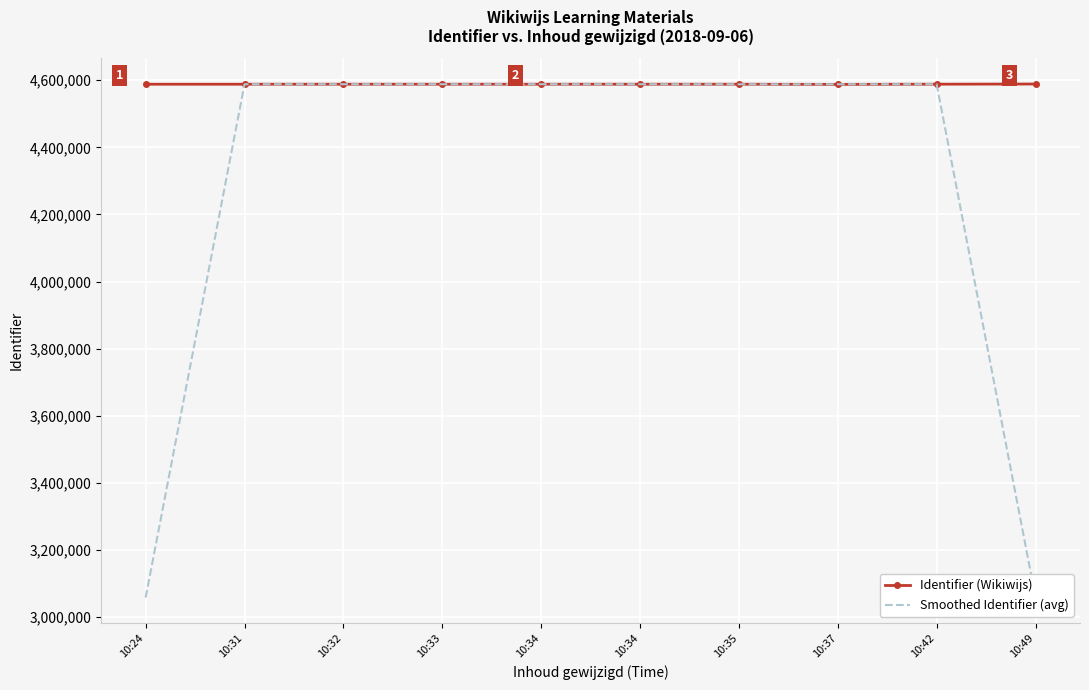

Where is the first local maximum for Smoothed Identifier (avg)?

10:34